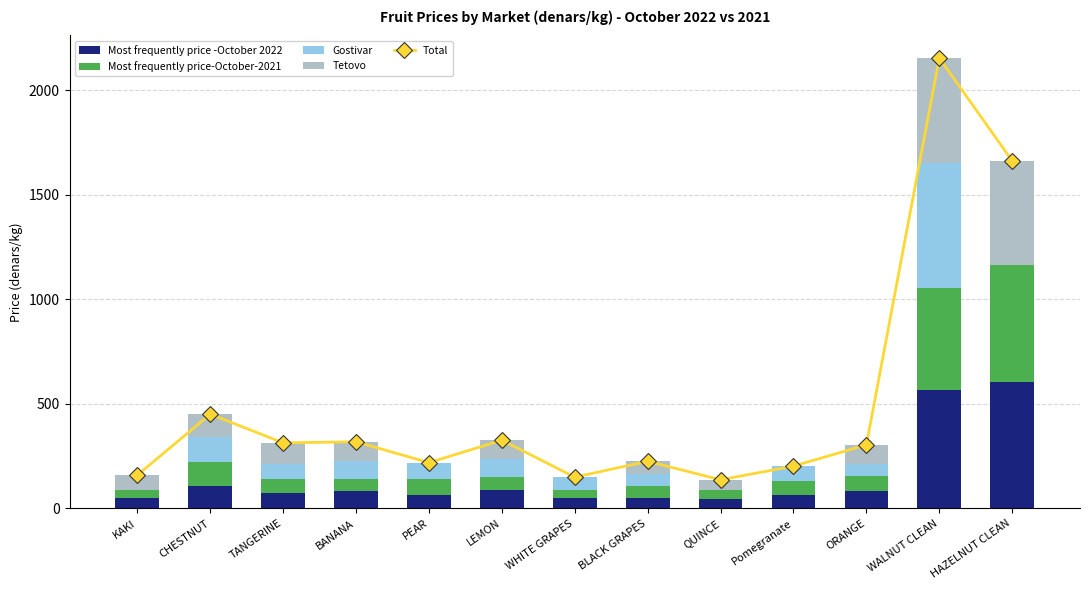

What is the value of the Tetovo bar at the 2nd from the left?

110.0